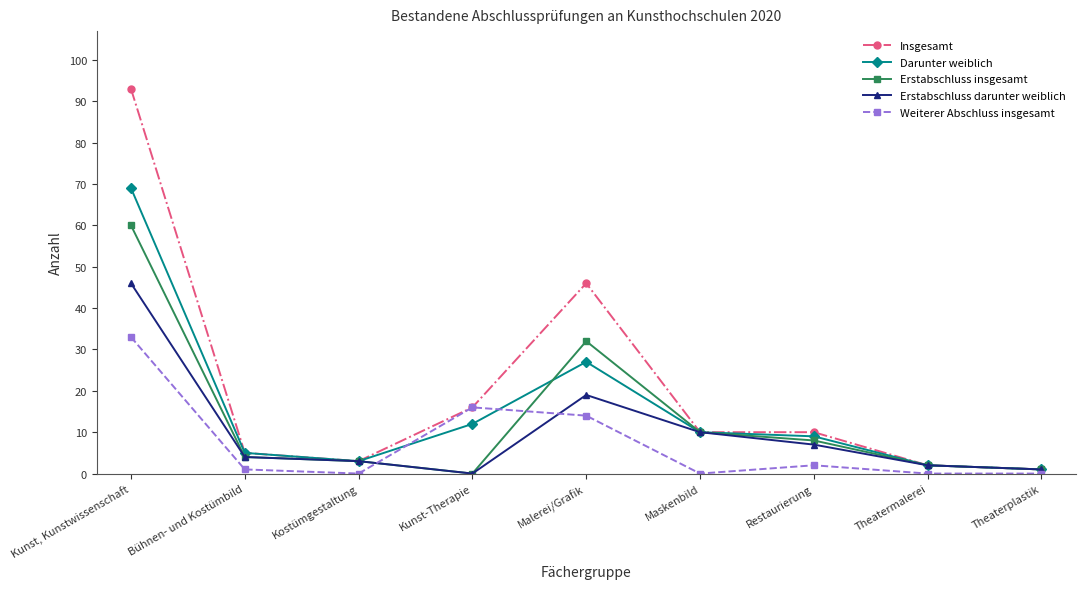

Is the value of Weiterer Abschluss insgesamt at Kostümgestaltung greater than the value of Insgesamt at Bühnen- und Kostümbild?

No